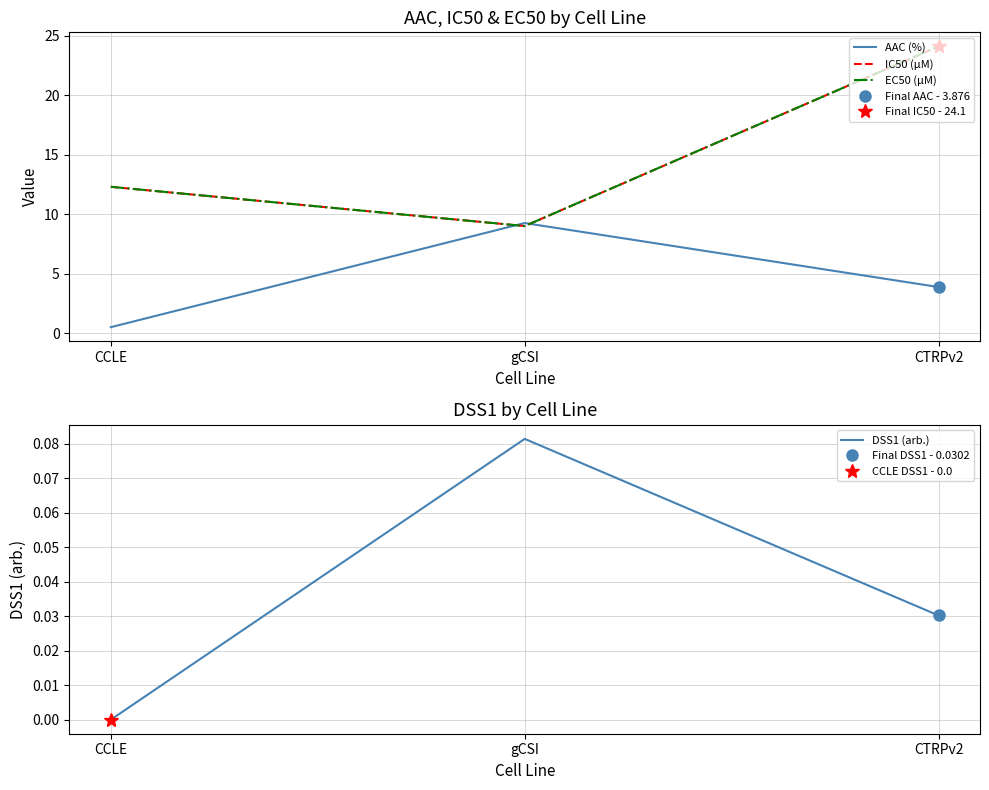

Reading left to right, extract all data points from this chart.

AAC (%): CCLE=0.5	gCSI=9.3	CTRPv2=3.9
IC50 (µM): CCLE=12.3	gCSI=9.0	CTRPv2=24.1
EC50 (µM): CCLE=12.3	gCSI=9.0	CTRPv2=24.1
DSS1 (arb.): CCLE=0.0	gCSI=0.1	CTRPv2=0.0